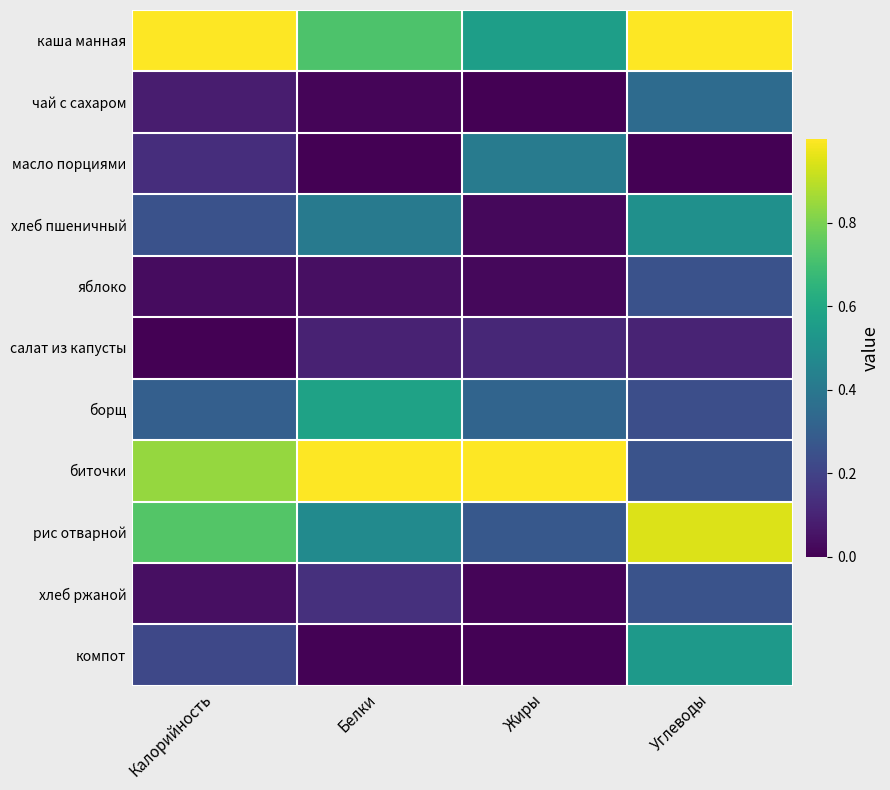

What is the total value across all series at Углеводы?

4.4